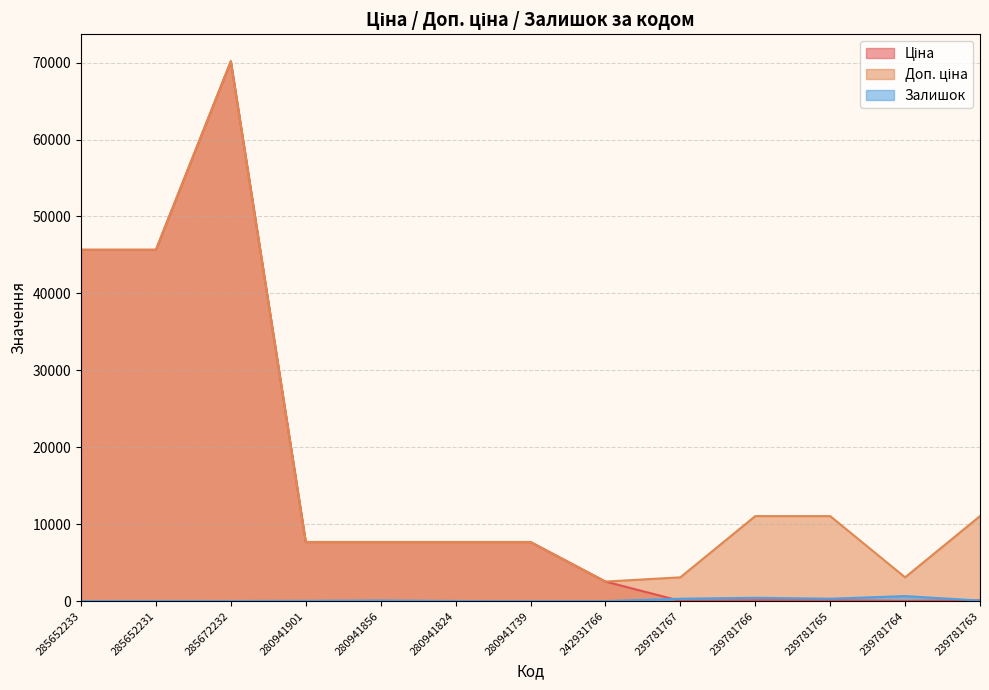

What position from the left is 239781765?

11